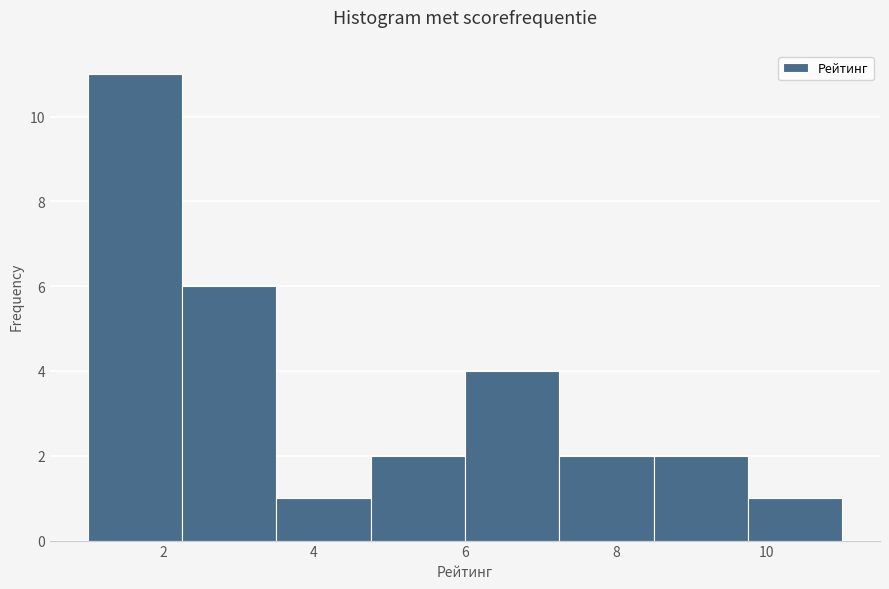

What is the height of the bar covering 9.75 to 11.00 on the x-axis? Neither the bar edges nor the heights are printed on the chart, so give them approximately, as read against the axes.

1